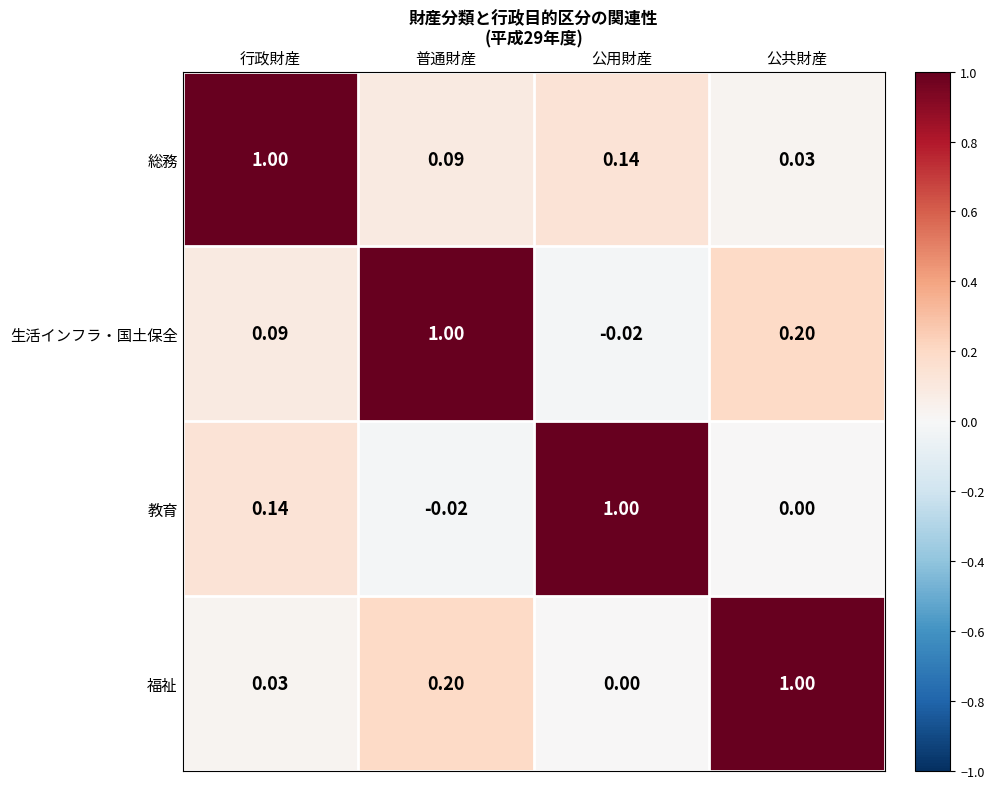

At which label does 生活インフラ・国土保全 first exceed 0?

行政財産